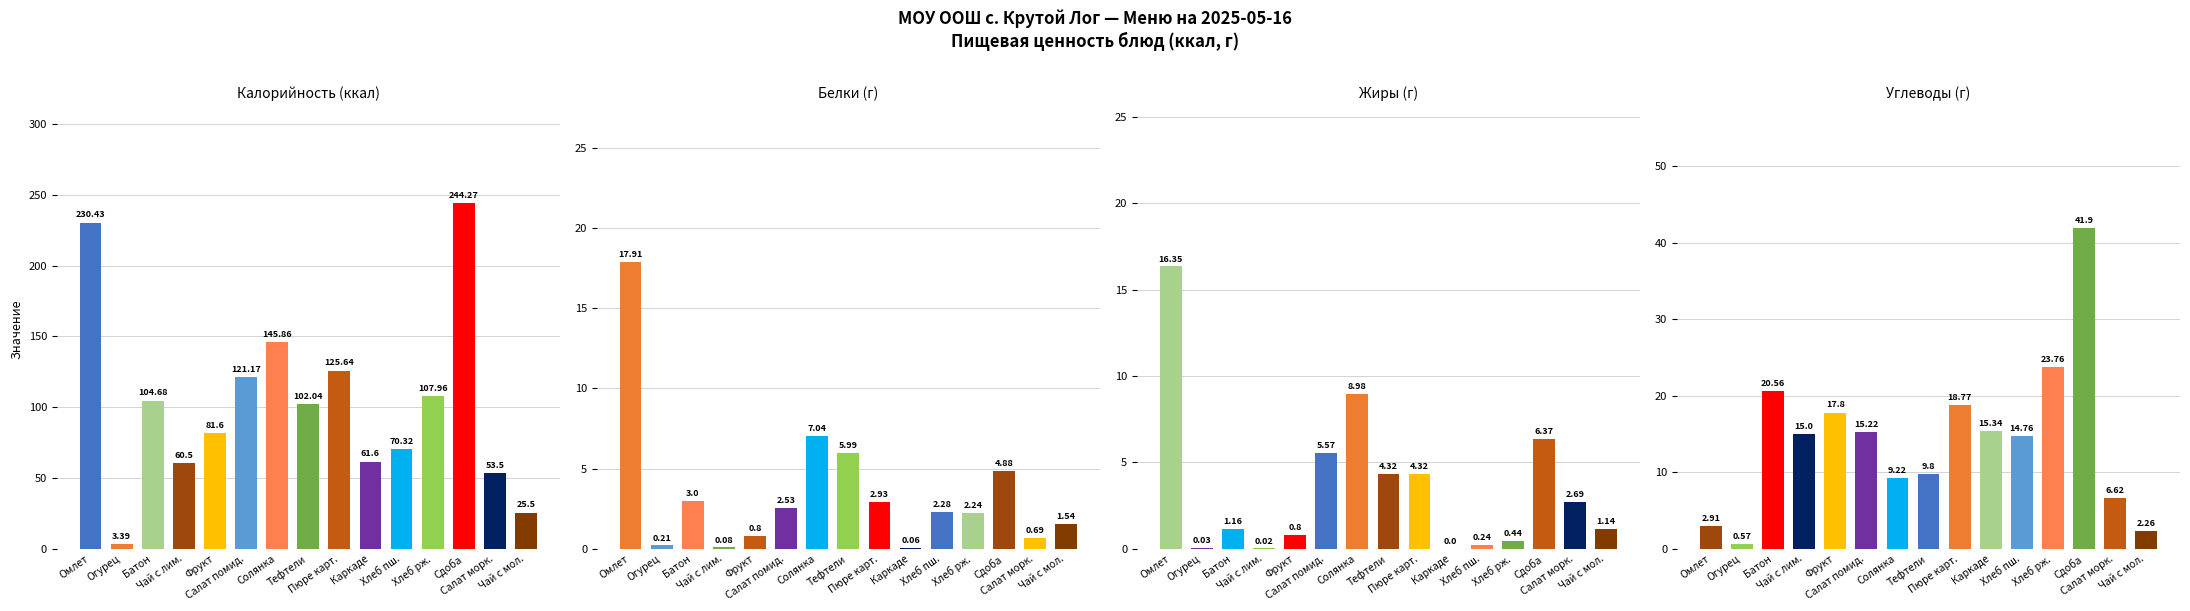

What is the label of the 12th bar from the left?

Хлеб рж.